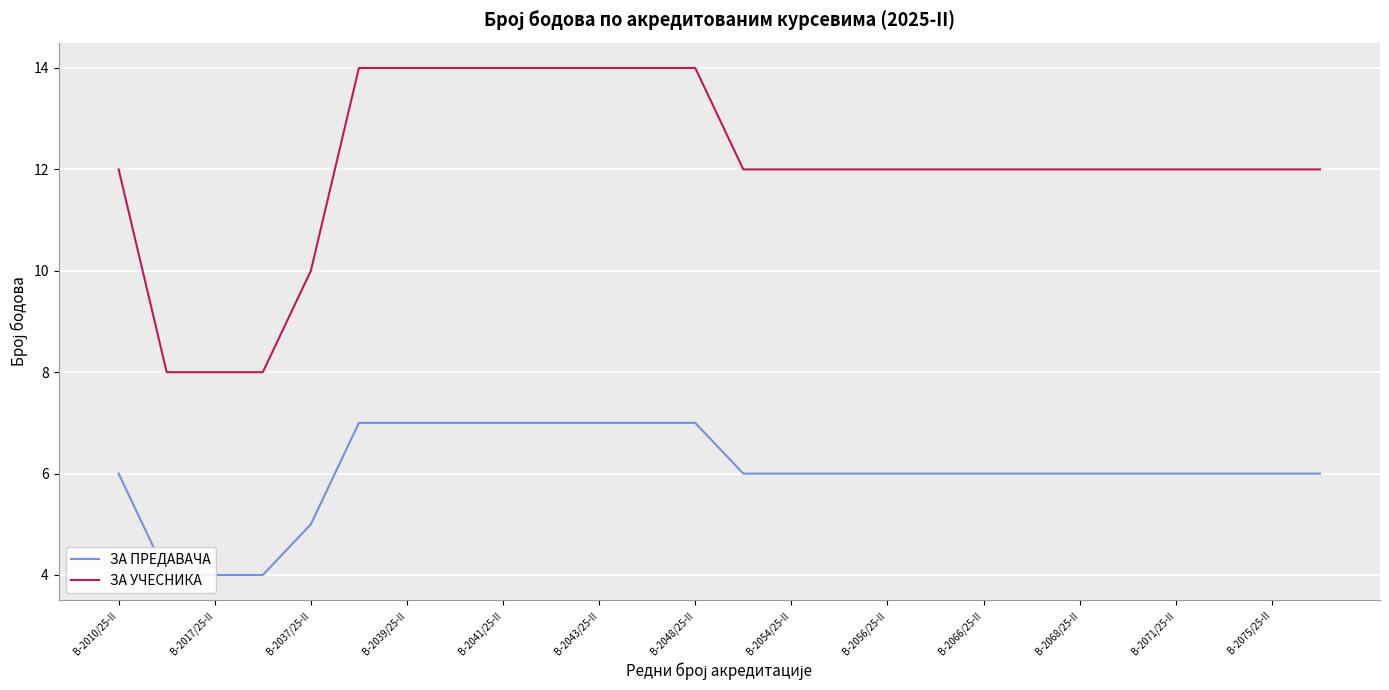

What is the approximate value of ЗА УЧЕСНИКА at 15?

12